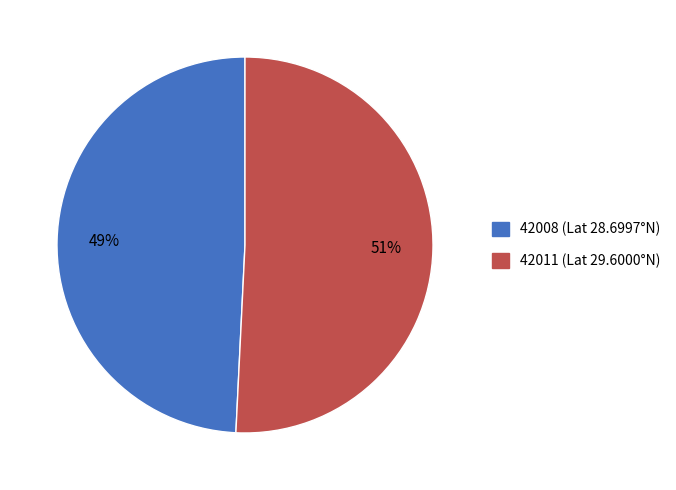

Does any single category account for the majority?

Yes